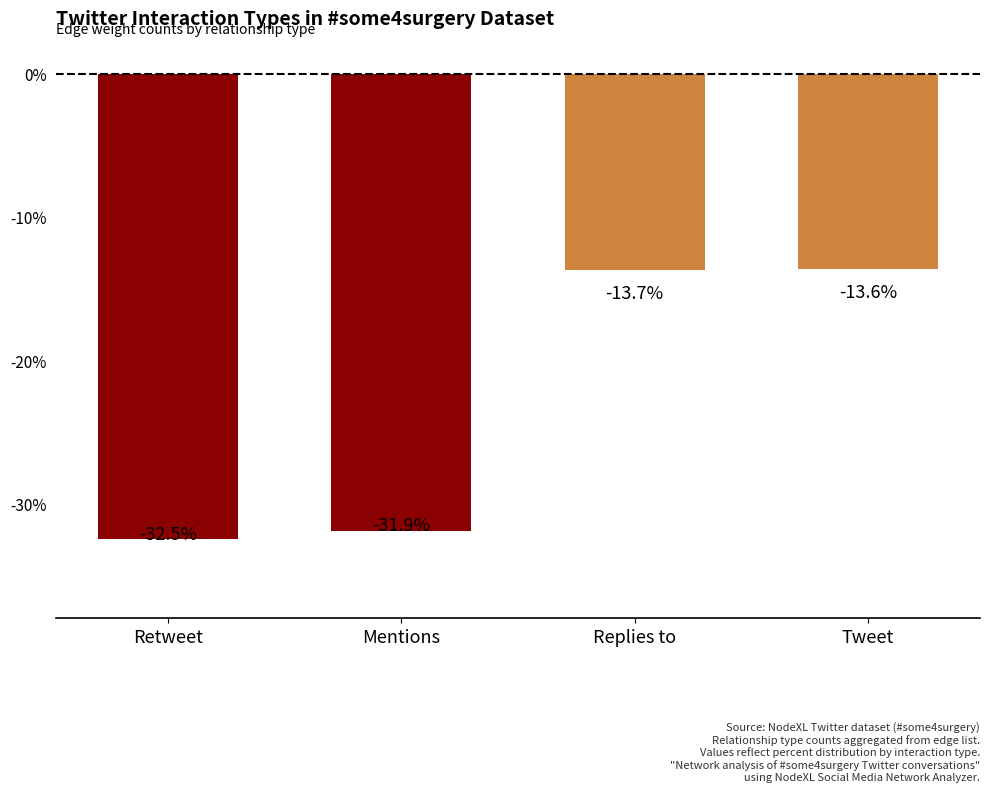

Are the bars grouped side by side (vs. stacked)?

No